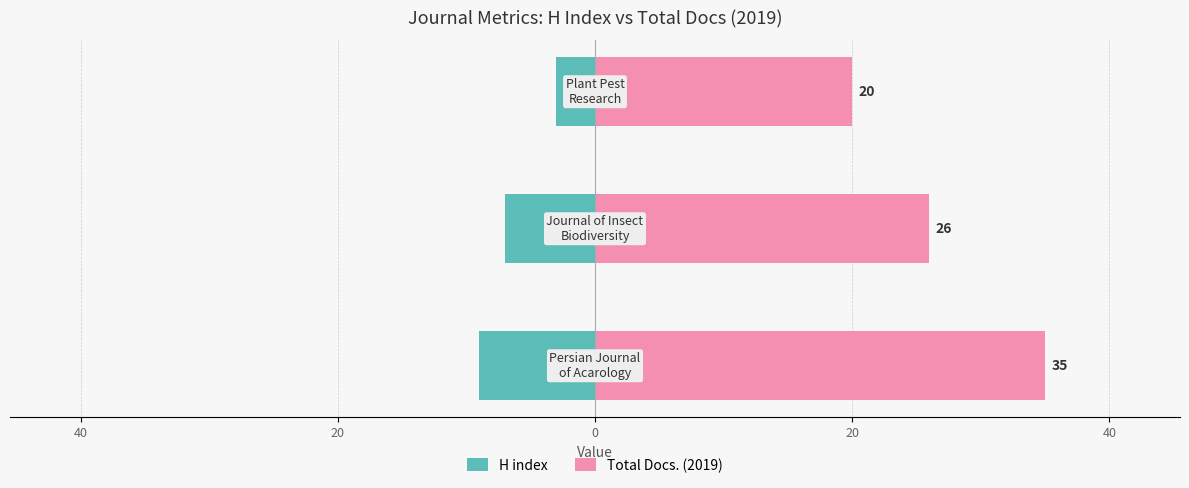

Reading left to right, transcribe all the data shown in this chart.

H index: 60=-9	40=-7	20=-3
Total Docs. (2019): 60=35	40=26	20=20